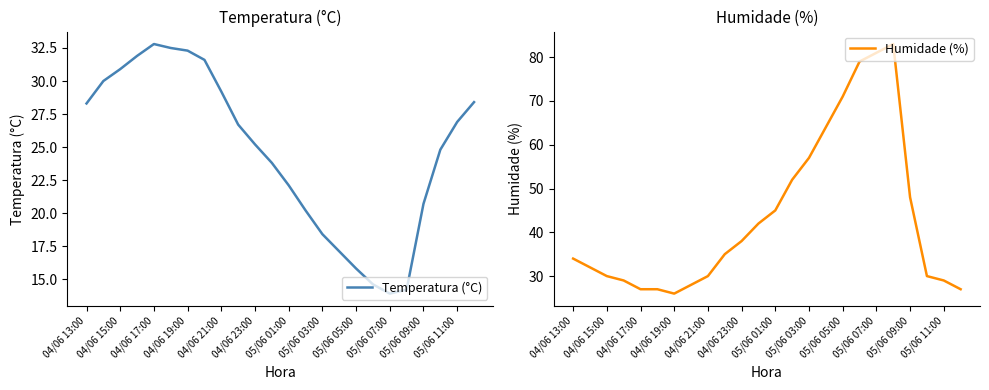

What is the highest value of the Temperatura (°C) series?

32.8